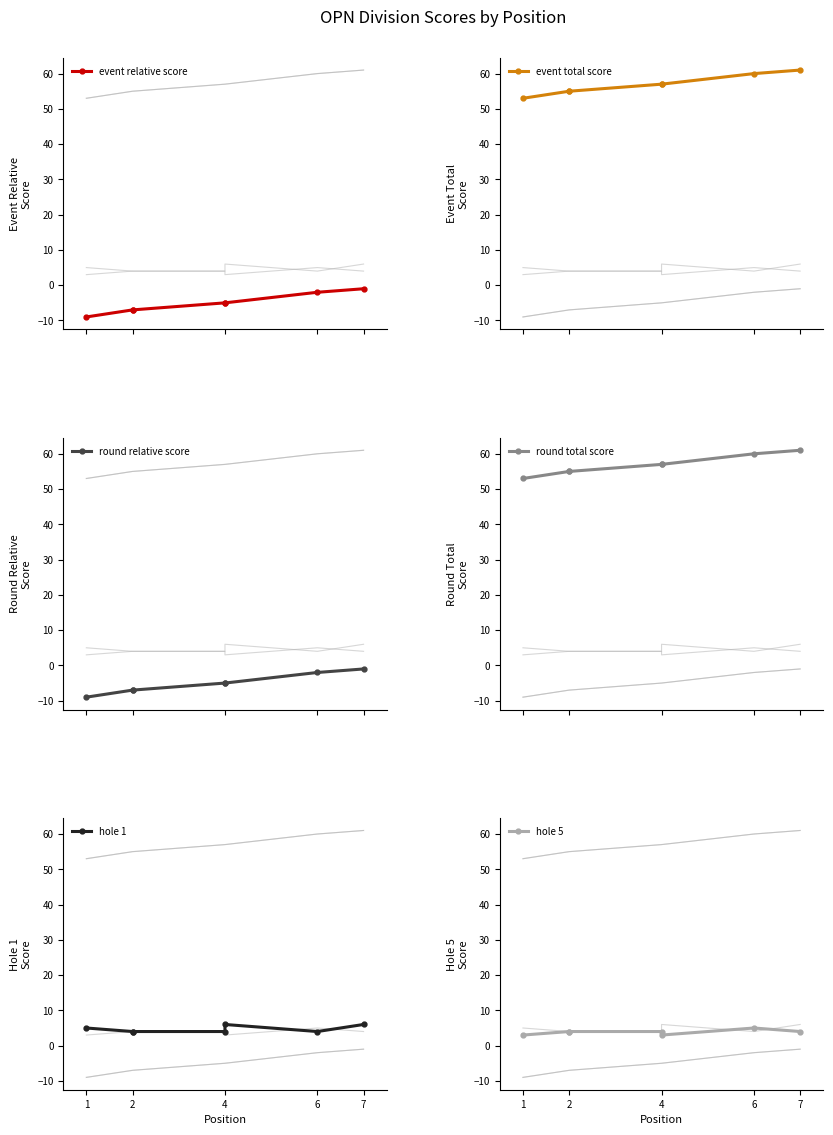

How many lines are shown in the chart?

6